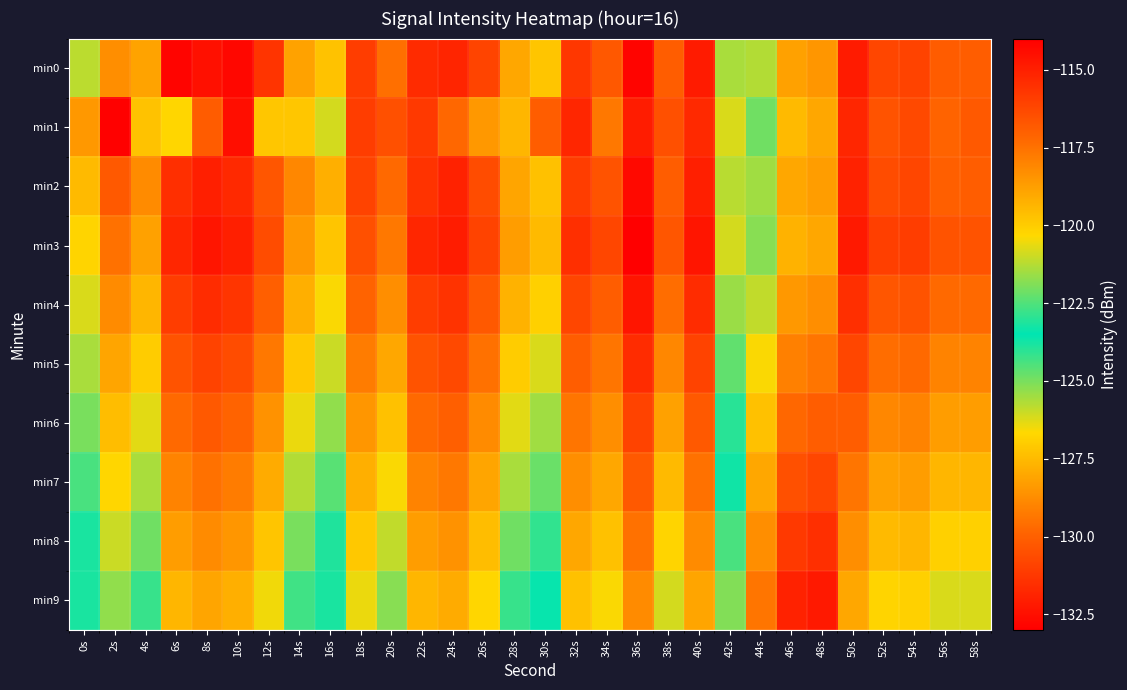

Reading left to right, extract all data points from this chart.

min0: 0s=-125.8	2s=-118.3	4s=-128.1	6s=-132.8	8s=-132.4	10s=-132.8	12s=-131.3	14s=-128.2	16s=-127.3	18s=-131.1	20s=-129.6	22s=-131.6	24s=-131.8	26s=-130.9	28s=-128.0	30s=-127.2	32s=-131.3	34s=-130.2	36s=-132.8	38s=-130.1	40s=-132.1	42s=-125.6	44s=-121.3	46s=-118.8	48s=-118.5	50s=-132.1	52s=-130.8	54s=-130.9	56s=-130.1	58s=-130.1
min1: 0s=-128.4	2s=-132.9	4s=-127.3	6s=-126.7	8s=-130.1	10s=-132.5	12s=-119.8	14s=-119.9	16s=-120.9	18s=-131.1	20s=-130.5	22s=-131.2	24s=-129.8	26s=-128.4	28s=-127.6	30s=-130.1	32s=-131.8	34s=-129.3	36s=-132.1	38s=-130.5	40s=-131.7	42s=-126.2	44s=-122.1	46s=-119.5	48s=-119.0	50s=-131.8	52s=-130.4	54s=-130.7	56s=-129.9	58s=-130.2
min2: 0s=-127.5	2s=-130.2	4s=-128.8	6s=-131.5	8s=-132.0	10s=-131.7	12s=-130.3	14s=-128.9	16s=-127.8	18s=-130.9	20s=-129.7	22s=-131.4	24s=-131.9	26s=-130.6	28s=-128.1	30s=-127.3	32s=-131.1	34s=-130.4	36s=-132.7	38s=-130.1	40s=-132.0	42s=-125.8	44s=-121.5	46s=-119.0	48s=-118.7	50s=-131.9	52s=-130.6	54s=-130.8	56s=-130.0	58s=-130.1
min3: 0s=-126.8	2s=-129.5	4s=-128.2	6s=-131.8	8s=-132.3	10s=-132.0	12s=-130.6	14s=-128.4	16s=-127.2	18s=-130.5	20s=-129.3	22s=-131.8	24s=-132.1	26s=-130.9	28s=-128.3	30s=-127.5	32s=-131.5	34s=-130.8	36s=-133.0	38s=-130.3	40s=-132.3	42s=-126.1	44s=-121.8	46s=-119.3	48s=-119.0	50s=-132.2	52s=-131.0	54s=-131.1	56s=-130.4	58s=-130.4
min4: 0s=-126.2	2s=-128.8	4s=-127.6	6s=-131.1	8s=-131.6	10s=-131.3	12s=-130.0	14s=-127.8	16s=-126.6	18s=-129.9	20s=-128.7	22s=-131.1	24s=-131.4	26s=-130.2	28s=-127.7	30s=-126.9	32s=-130.8	34s=-130.1	36s=-132.3	38s=-129.6	40s=-131.6	42s=-125.4	44s=-121.1	46s=-118.6	48s=-118.3	50s=-131.5	52s=-130.3	54s=-130.4	56s=-129.7	58s=-129.7
min5: 0s=-125.6	2s=-128.1	4s=-127.0	6s=-130.4	8s=-130.9	10s=-130.6	12s=-129.3	14s=-127.1	16s=-126.0	18s=-129.2	20s=-128.0	22s=-130.4	24s=-130.7	26s=-129.5	28s=-127.0	30s=-126.2	32s=-130.1	34s=-129.4	36s=-131.6	38s=-128.9	40s=-130.9	42s=-124.7	44s=-120.4	46s=-117.9	48s=-117.6	50s=-130.8	52s=-129.6	54s=-129.7	56s=-129.0	58s=-129.0
min6: 0s=-125.0	2s=-127.4	4s=-126.3	6s=-129.7	8s=-130.2	10s=-129.9	12s=-128.6	14s=-126.4	16s=-125.3	18s=-128.5	20s=-127.3	22s=-129.7	24s=-130.0	26s=-128.8	28s=-126.3	30s=-125.5	32s=-129.4	34s=-128.7	36s=-130.9	38s=-128.2	40s=-130.2	42s=-124.0	44s=-119.7	46s=-117.2	48s=-116.9	50s=-130.1	52s=-128.9	54s=-129.0	56s=-128.3	58s=-128.3
min7: 0s=-124.4	2s=-126.7	4s=-125.6	6s=-129.0	8s=-129.5	10s=-129.2	12s=-127.9	14s=-125.7	16s=-124.6	18s=-127.8	20s=-126.6	22s=-129.0	24s=-129.3	26s=-128.1	28s=-125.6	30s=-124.8	32s=-128.7	34s=-128.0	36s=-130.2	38s=-127.5	40s=-129.5	42s=-123.3	44s=-119.0	46s=-116.5	48s=-116.2	50s=-129.4	52s=-128.2	54s=-128.3	56s=-127.6	58s=-127.6
min8: 0s=-123.8	2s=-126.0	4s=-124.9	6s=-128.3	8s=-128.8	10s=-128.5	12s=-127.2	14s=-125.0	16s=-123.9	18s=-127.1	20s=-125.9	22s=-128.3	24s=-128.6	26s=-127.4	28s=-124.9	30s=-124.1	32s=-128.0	34s=-127.3	36s=-129.5	38s=-126.8	40s=-128.8	42s=-122.6	44s=-118.3	46s=-115.8	48s=-115.5	50s=-128.7	52s=-127.5	54s=-127.6	56s=-126.9	58s=-126.9
min9: 0s=-123.2	2s=-125.3	4s=-124.2	6s=-127.6	8s=-128.1	10s=-127.8	12s=-126.5	14s=-124.3	16s=-123.2	18s=-126.4	20s=-125.2	22s=-127.6	24s=-127.9	26s=-126.7	28s=-124.2	30s=-123.4	32s=-127.3	34s=-126.6	36s=-128.8	38s=-126.1	40s=-128.1	42s=-121.9	44s=-117.6	46s=-115.1	48s=-114.8	50s=-128.0	52s=-126.8	54s=-126.9	56s=-126.2	58s=-126.2